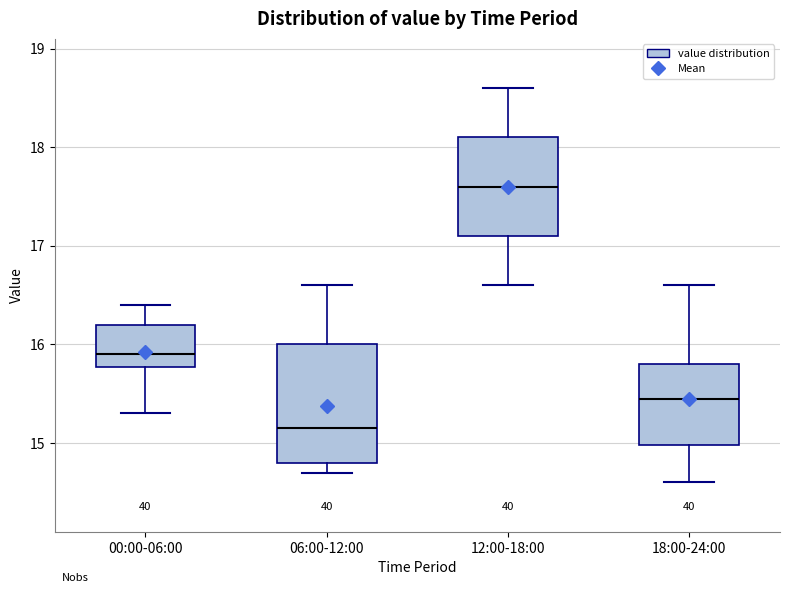

Where is the lower edge of the box for 06:00-12:00 on the y-axis? The values are not printed on the chart, so give them approximately, as read against the axis.

14.8